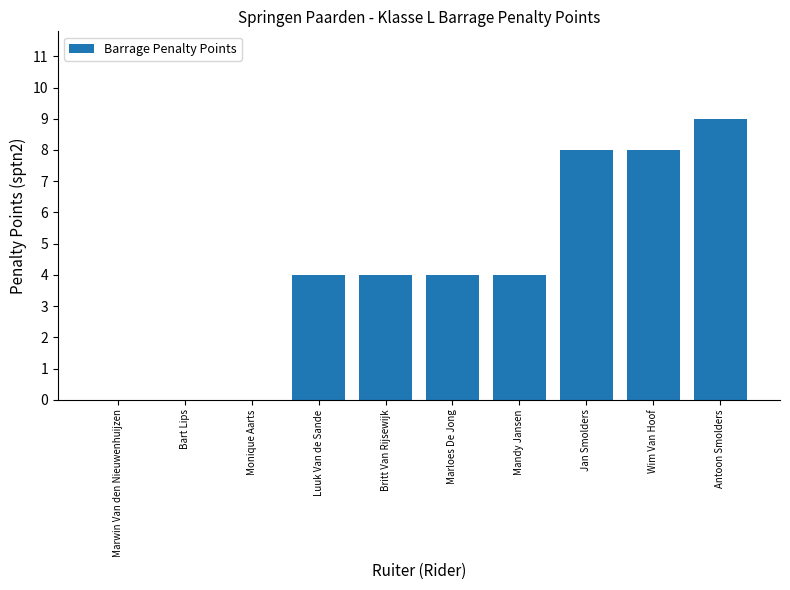

Is it true that the value at Jan Smolders is 8?

True